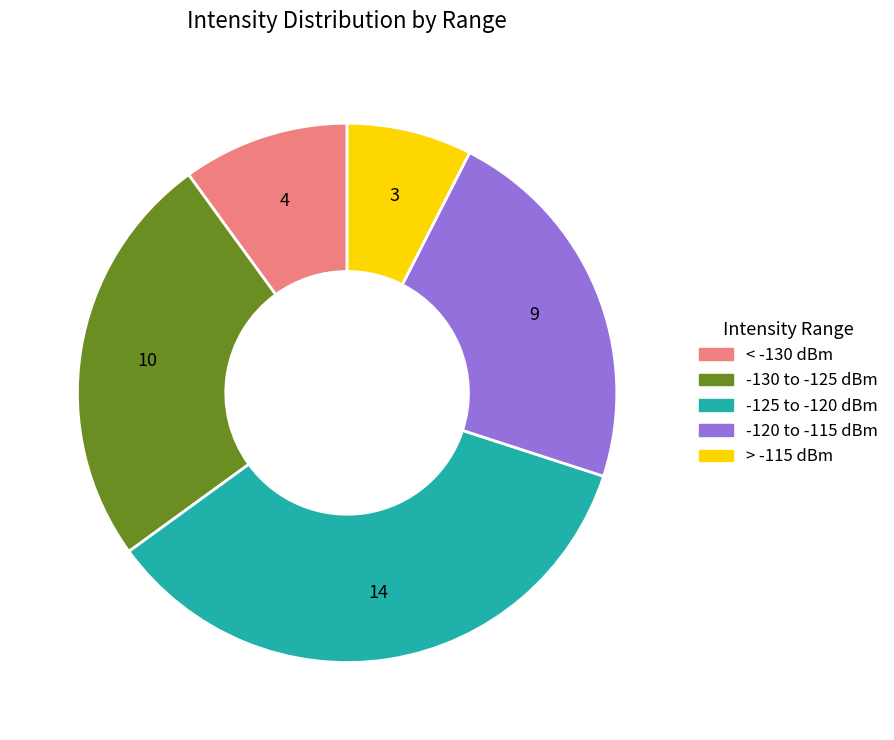

How many segments does this pie chart have?

5